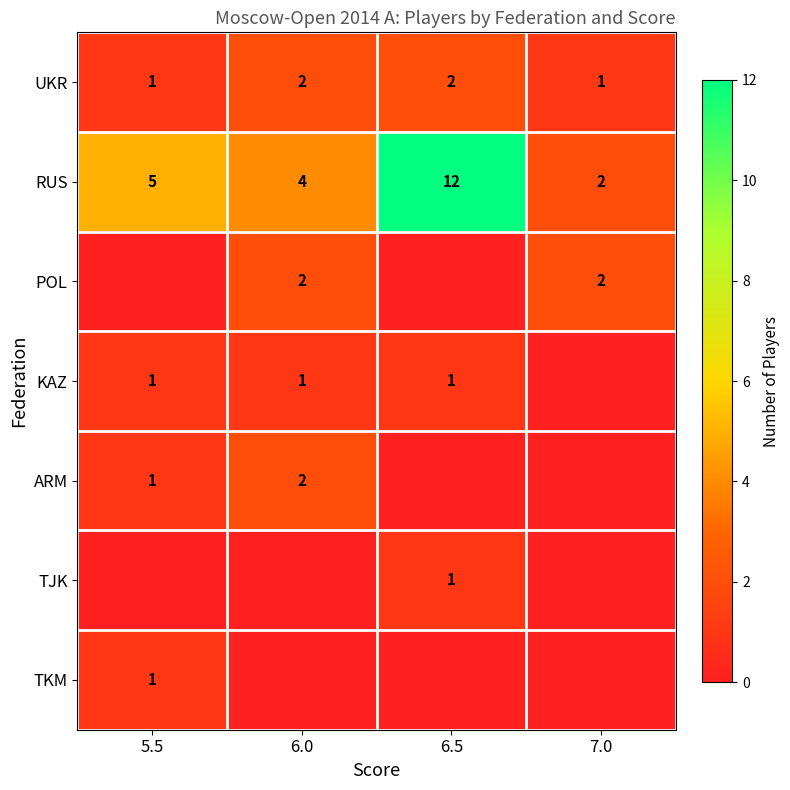

How many UKR values are between 1 and 2?

4